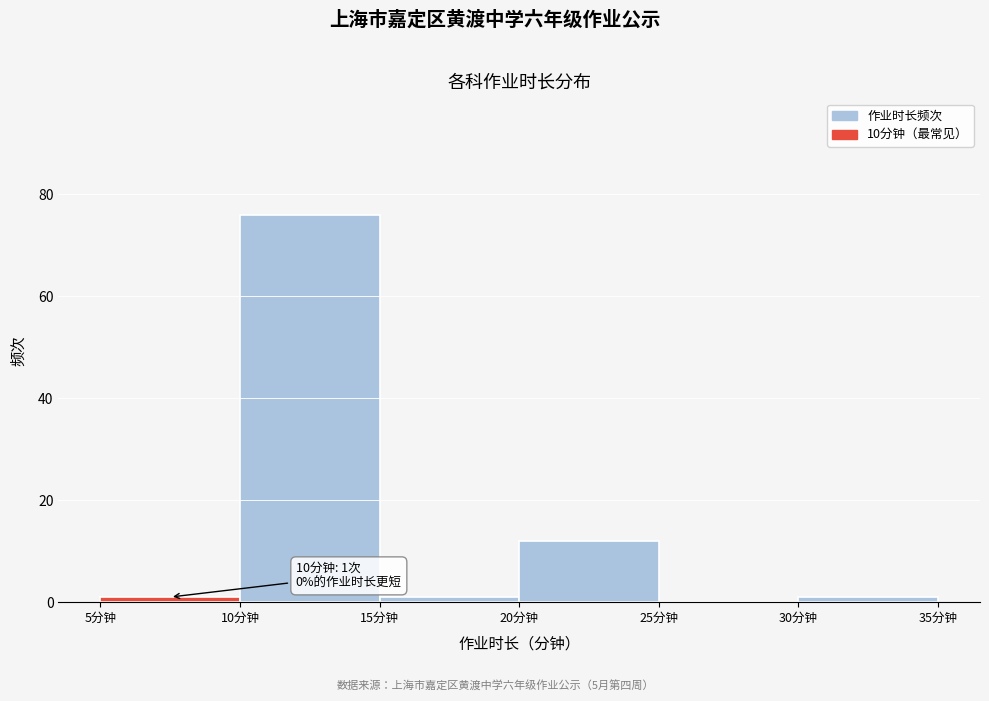

Over which range of the x-axis is the bar tallest?

10 to 15